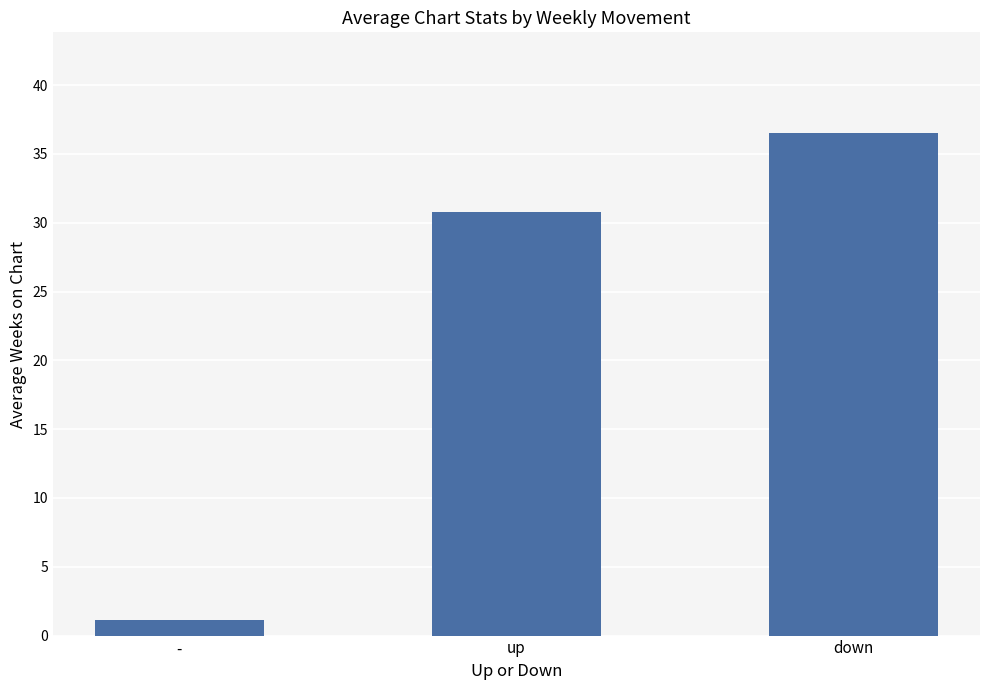

Reading left to right, extract all data points from this chart.

-=1.1	up=30.8	down=36.5